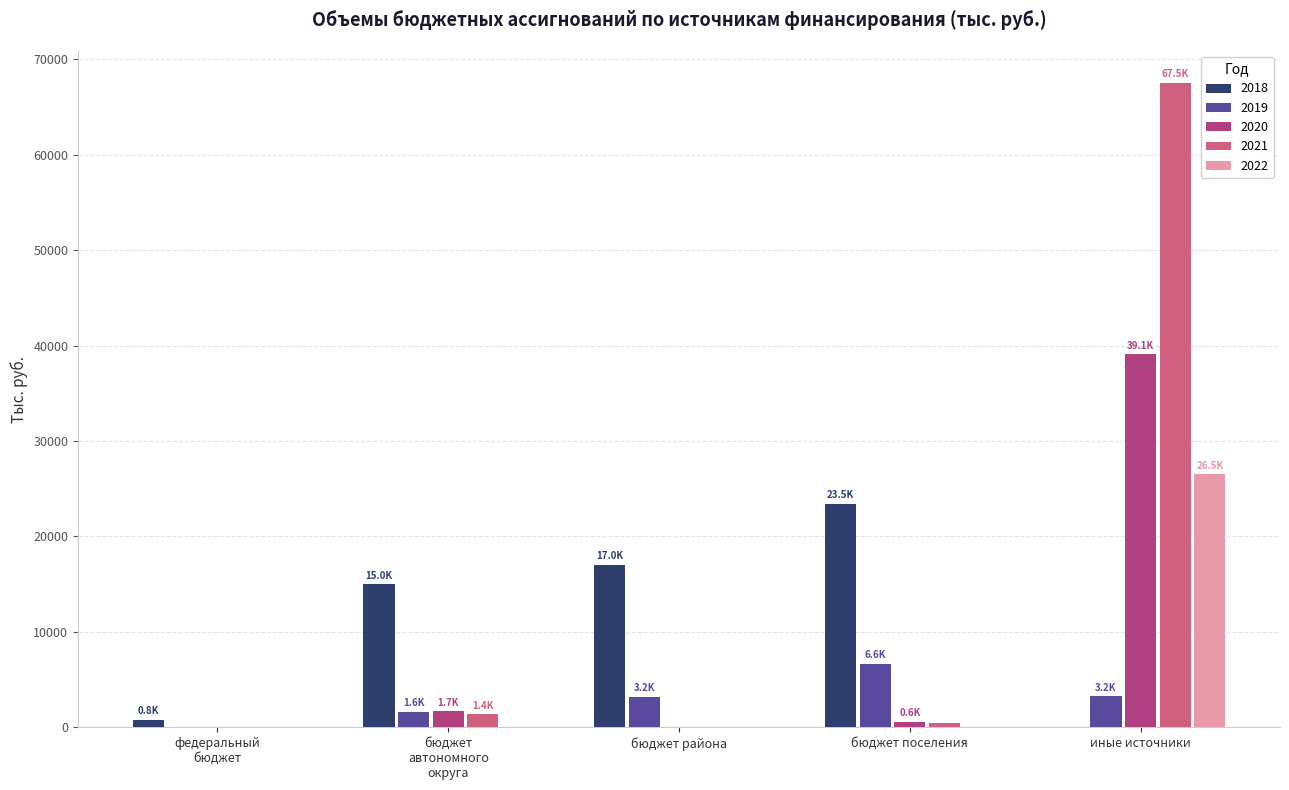

How many data points in 2022 are above 0?

1